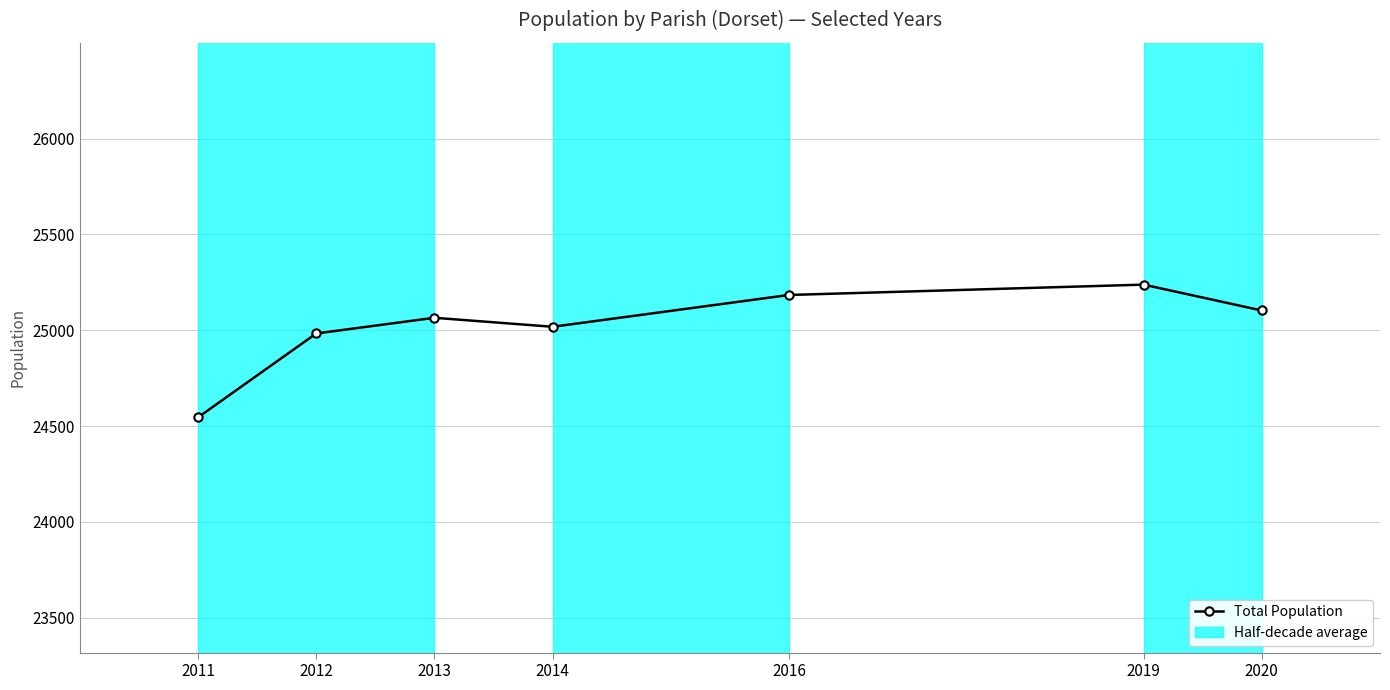

Between 2012 and 2016, which is larger?

2016